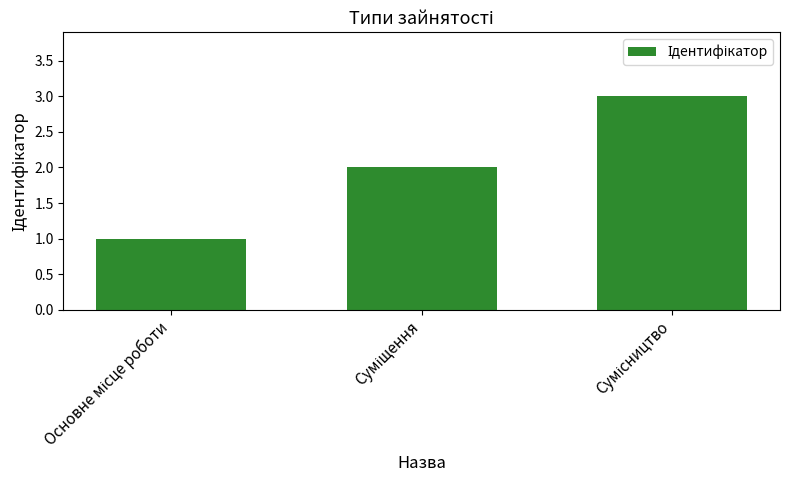

What is the maximum value shown in the chart?

3